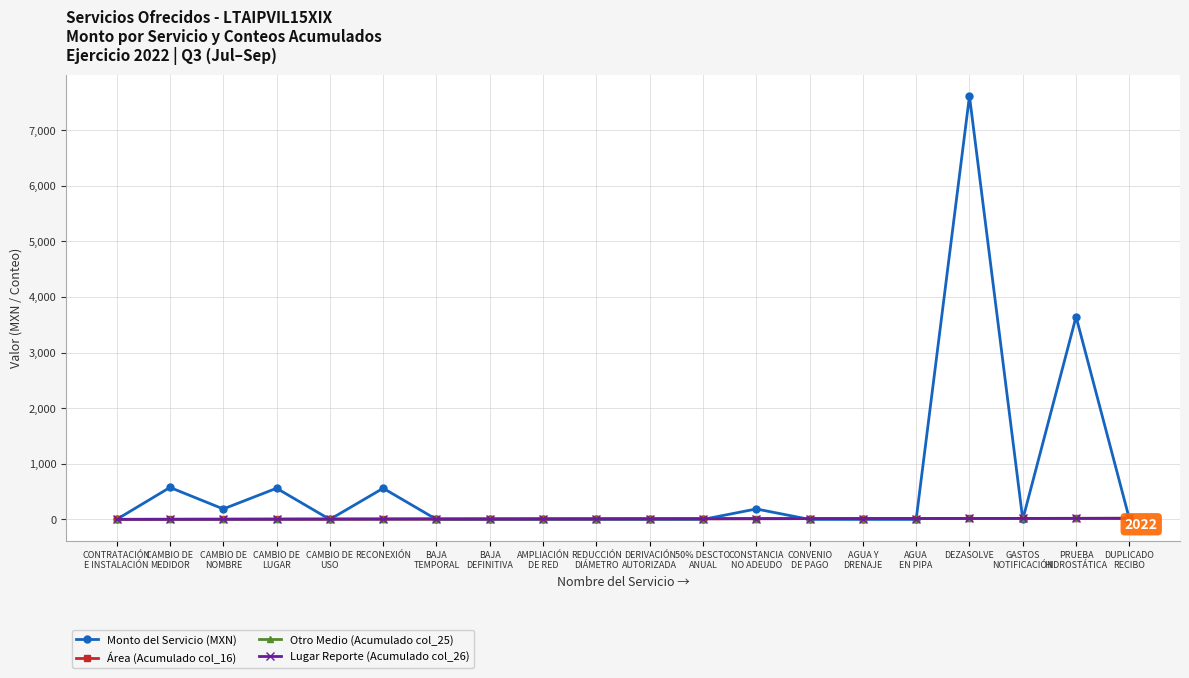

What position from the left is CONSTANCIA
NO ADEUDO?

13